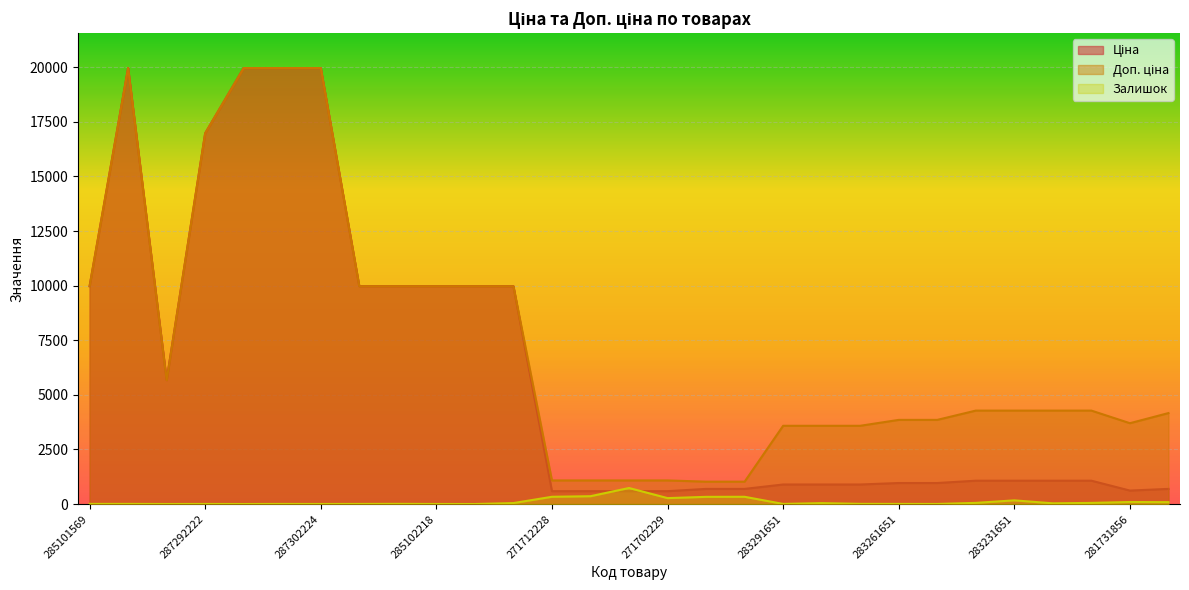

What is the approximate value of Доп. ціна at 271712228?

1081.7